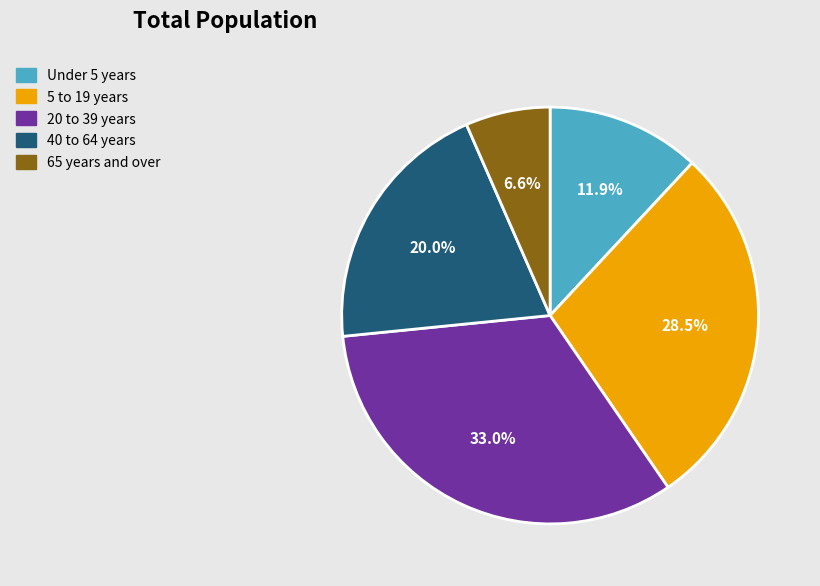

Between 20 to 39 years and 5 to 19 years, which is larger?

20 to 39 years